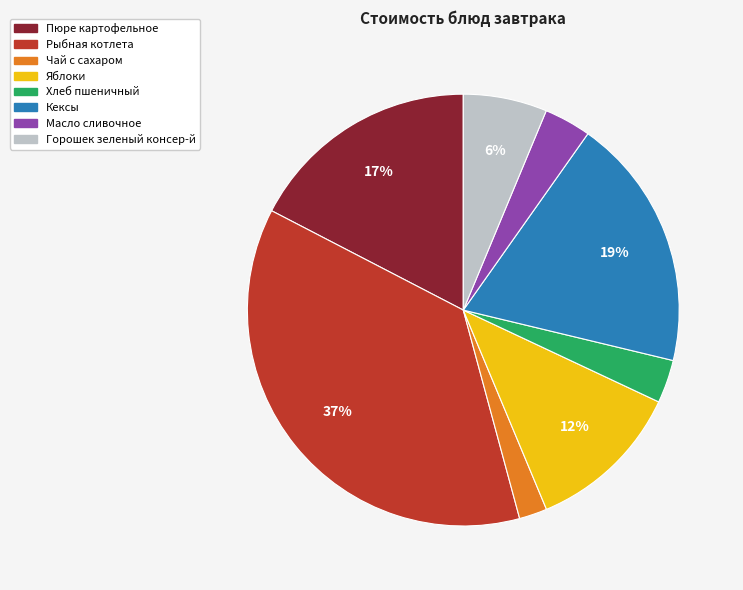

Is the sum of Чай с сахаром and Яблоки greater than half?

No